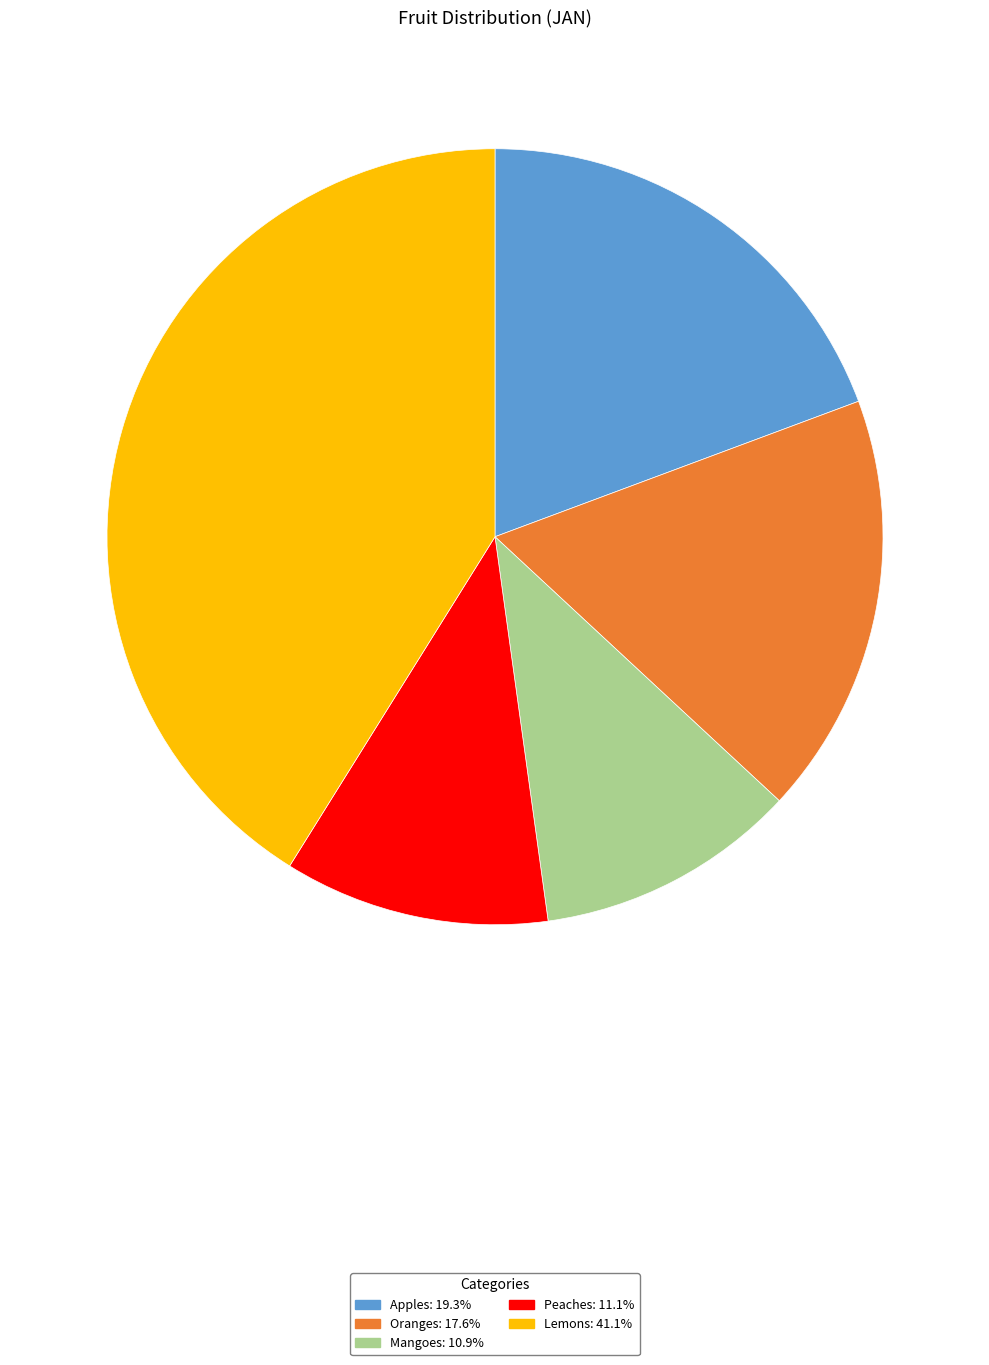

Between Apples and Lemons, which is larger?

Lemons